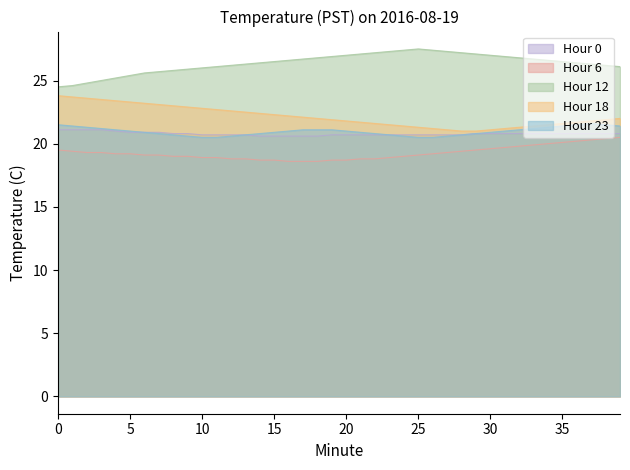

Which category has the highest value in the Hour 23 series?

37